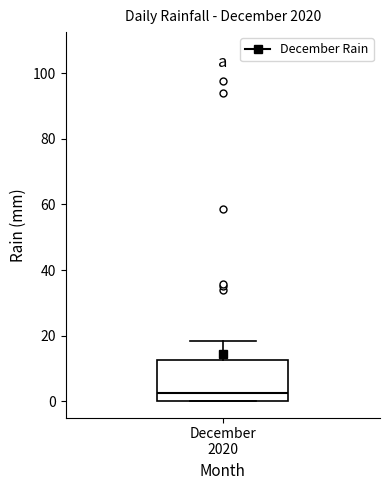

Read this box plot against the y-axis: the position of the median line, the range covered by the box, and the ends of both whiskers. The values are not printed on the chart, so give them approximately, as read against the axis.

median 2, box 0 to 12, whiskers 0 to 18